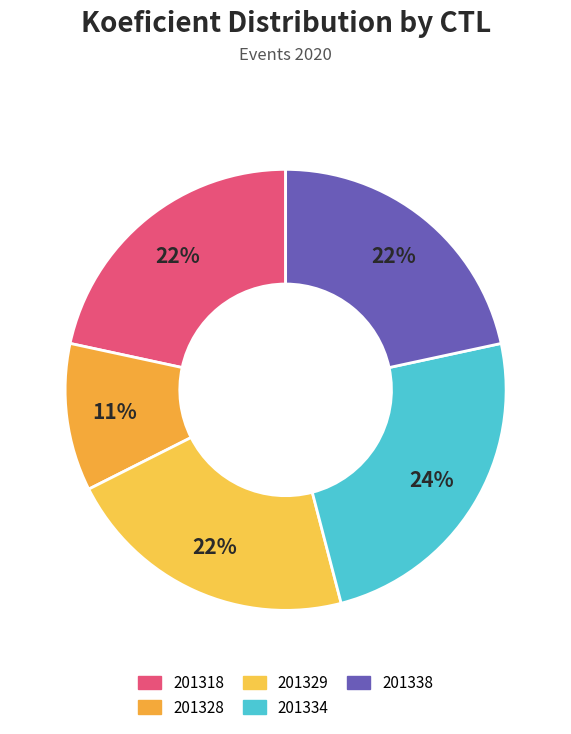

How much of the chart is everything except 201334?

75.7%